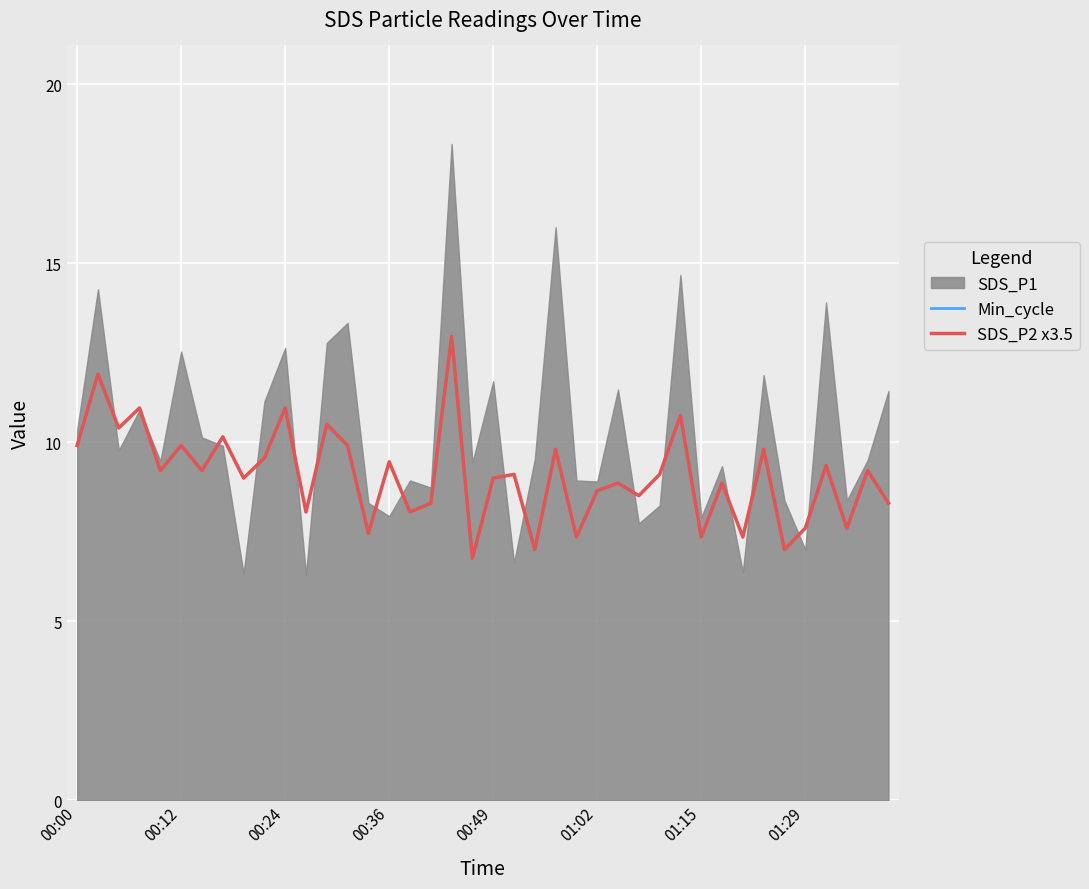

What is the value of the Min_cycle point at the 15th from the left?

59.6